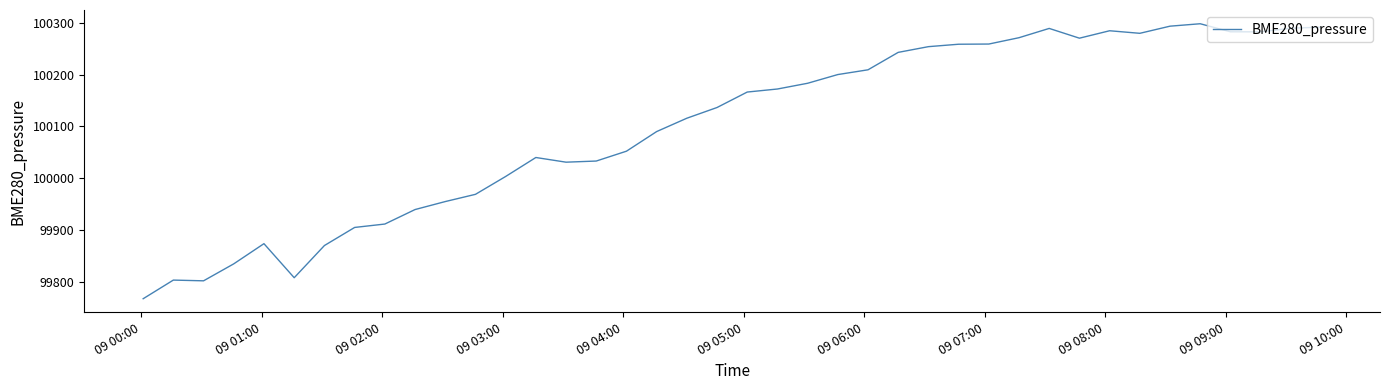

What is the maximum value shown in the chart?

100298.0